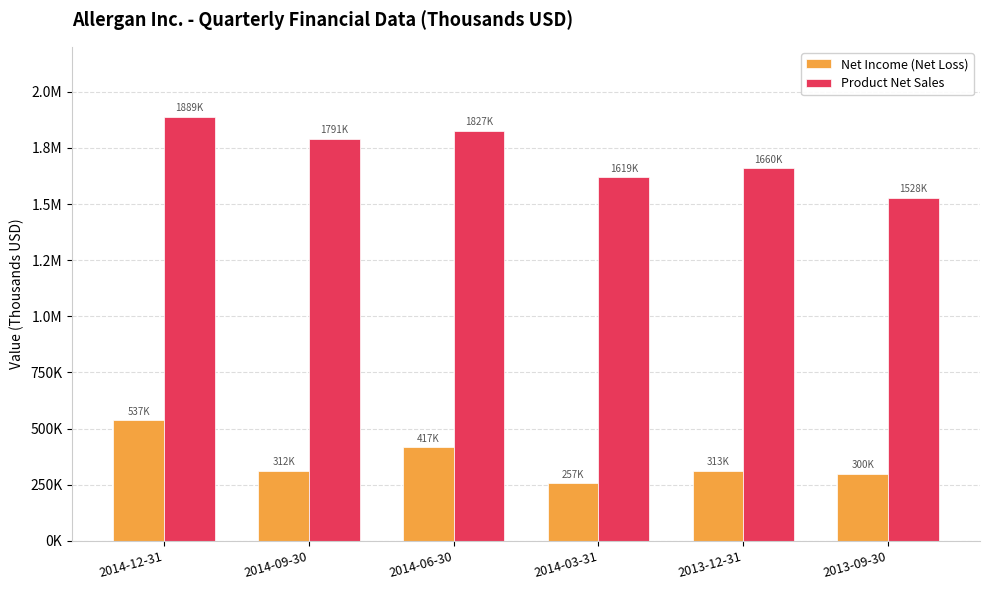

At which label does Product Net Sales reach its peak?

2014-12-31